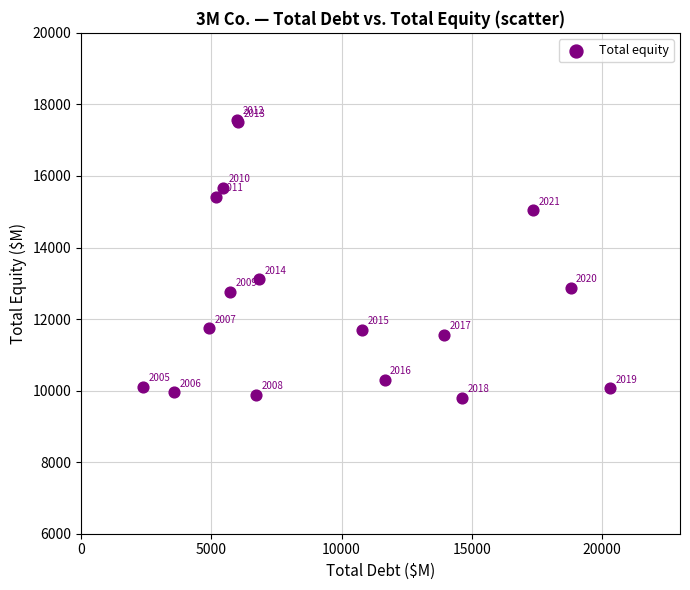

What Y value in the scatter plot is closest to 13685?

13109